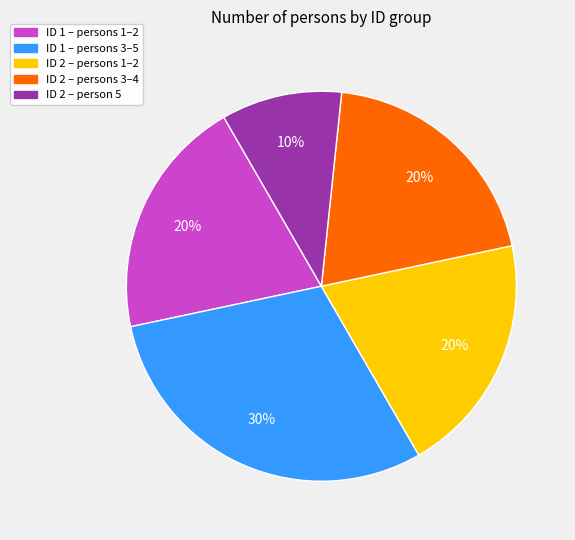

What percentage is the ID 2 – persons 3–4 slice, to the nearest percent?

20%